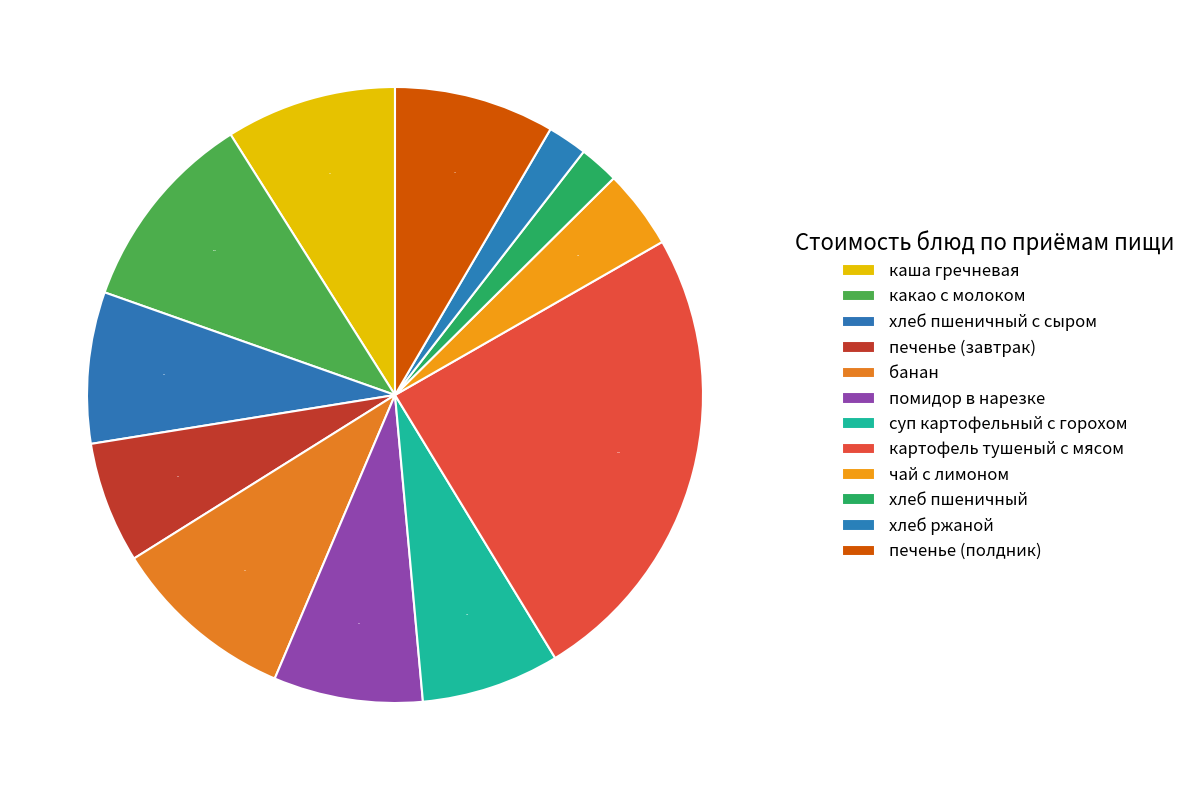

To the nearest percent, what percentage of the pie is суп картофельный с горохом?

7%